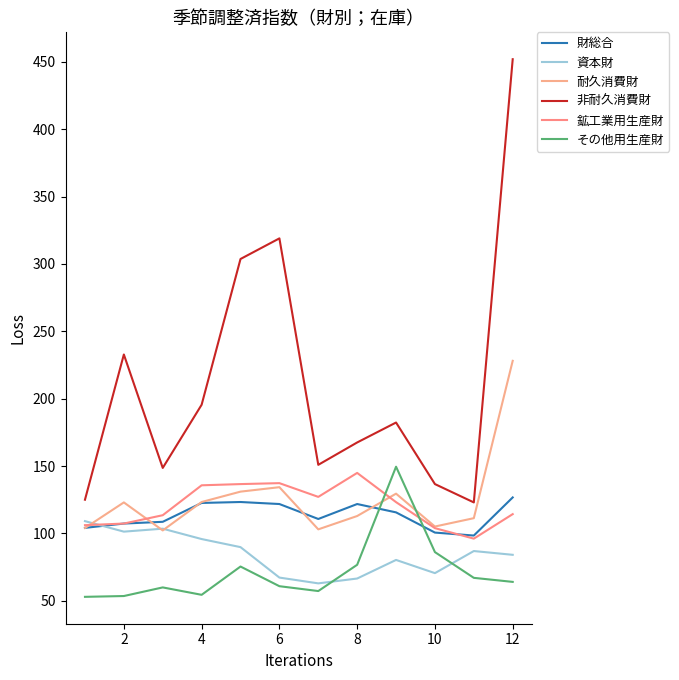

How many intersections are there between 財総合 and 鉱工業用生産財?

1